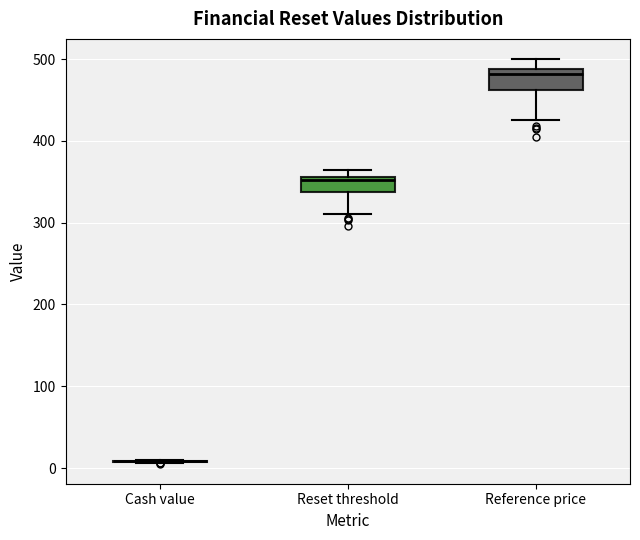

Where does the median line of the box for Reference price sit on the y-axis? The values are not printed on the chart, so give them approximately, as read against the axis.

480